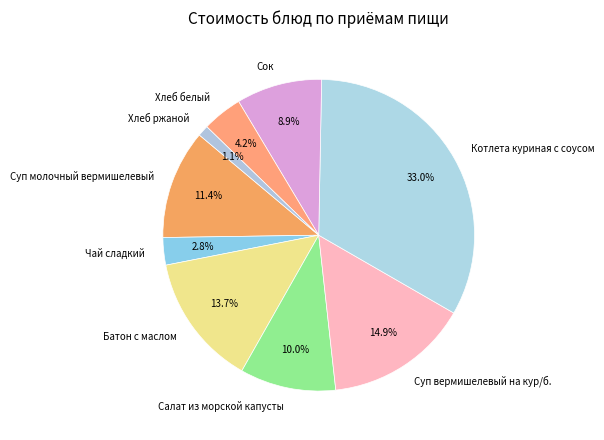

The Сок slice represents 22% of the pie. True or false?

False